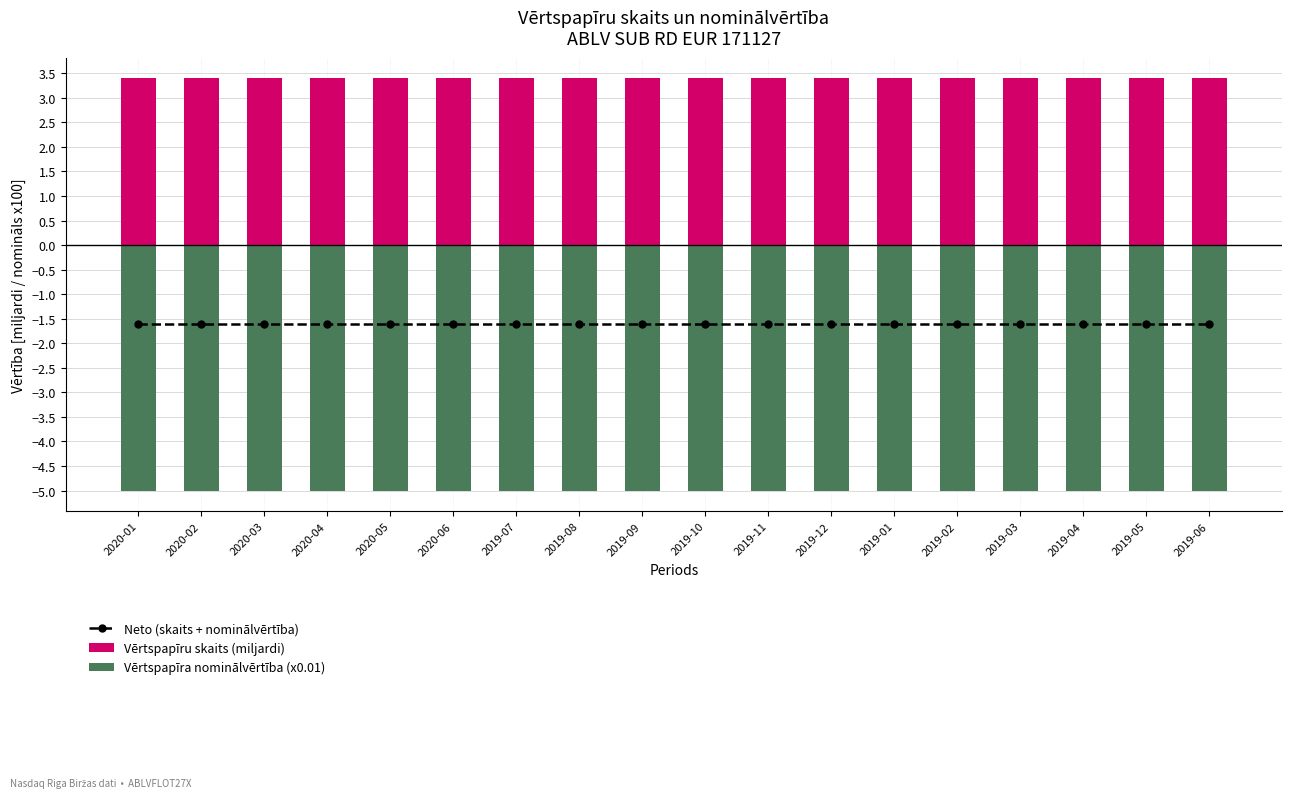

Rank the categories by Neto (skaits + nominālvērtība) value from highest to lowest.

2020-01, 2020-02, 2020-03, 2020-04, 2020-05, 2020-06, 2019-07, 2019-08, 2019-09, 2019-10, 2019-11, 2019-12, 2019-01, 2019-02, 2019-03, 2019-04, 2019-05, 2019-06